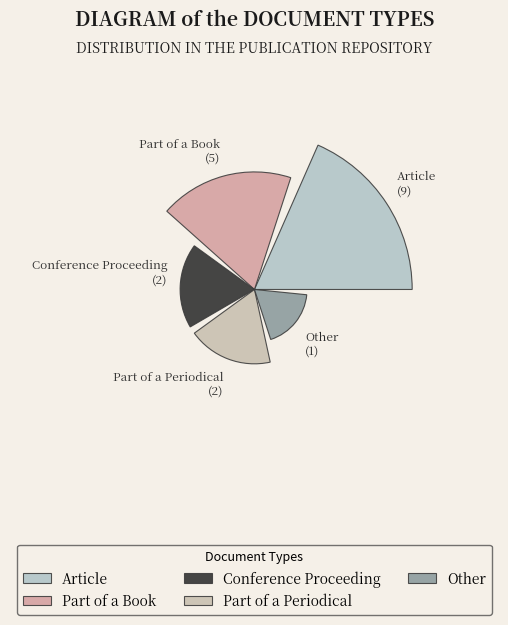

Which slice is the largest?

Article